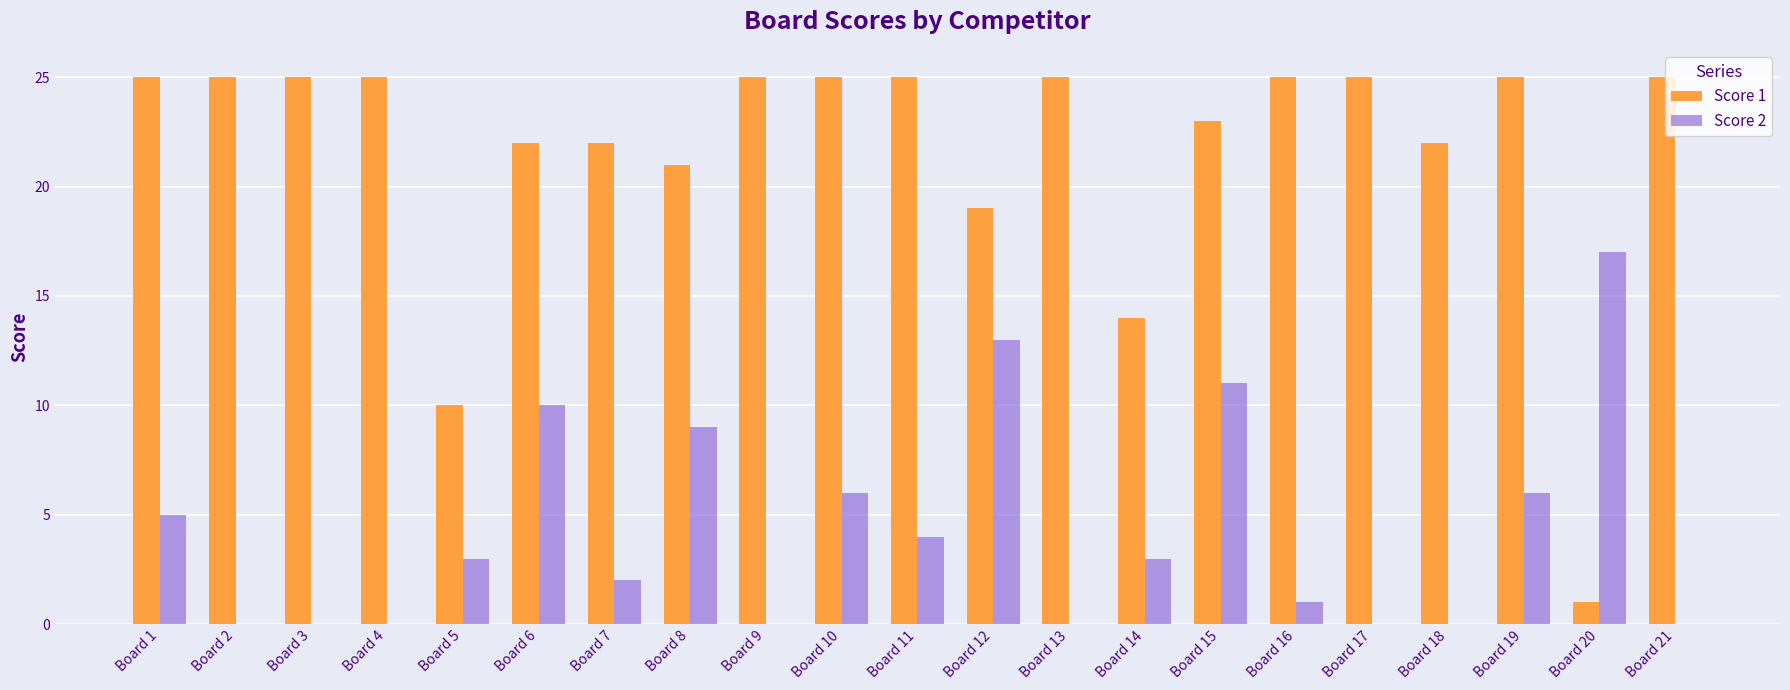

At which label does Score 2 reach its peak?

Board 20